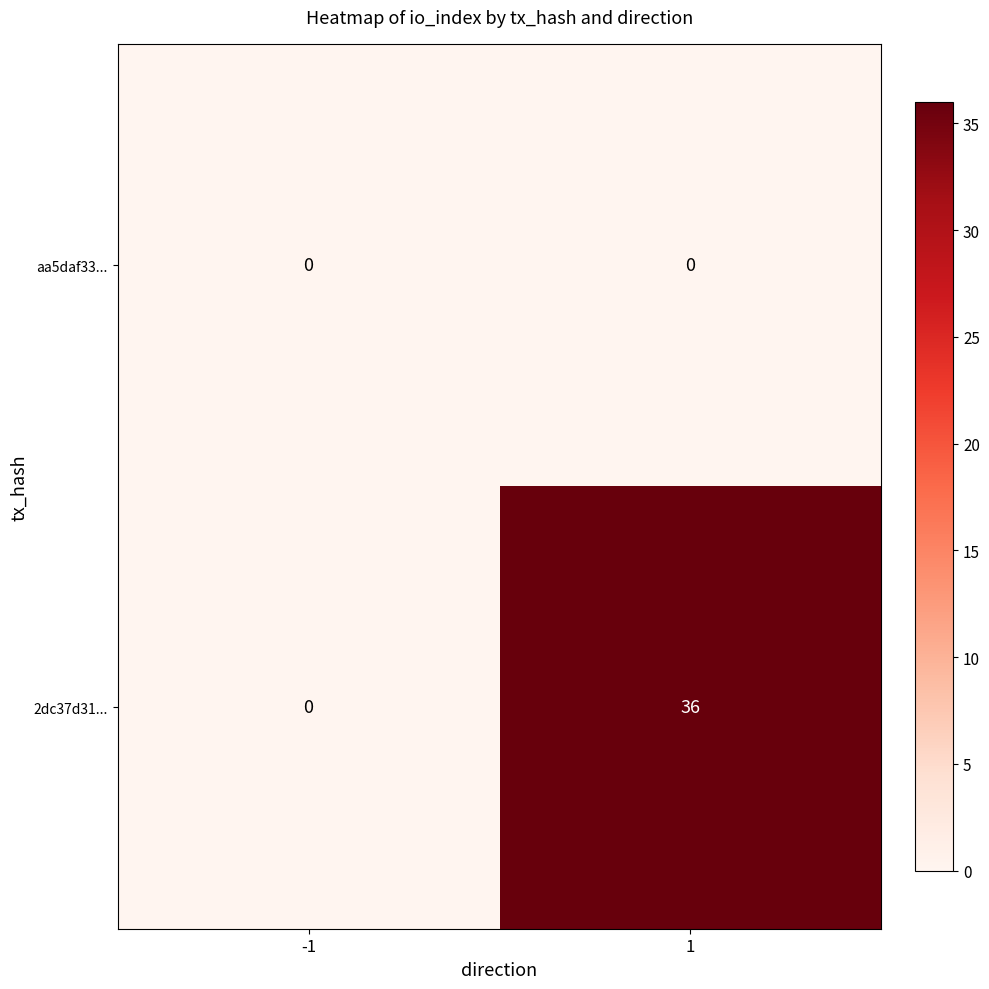

What is the average value of the 2dc37d31... series?

18